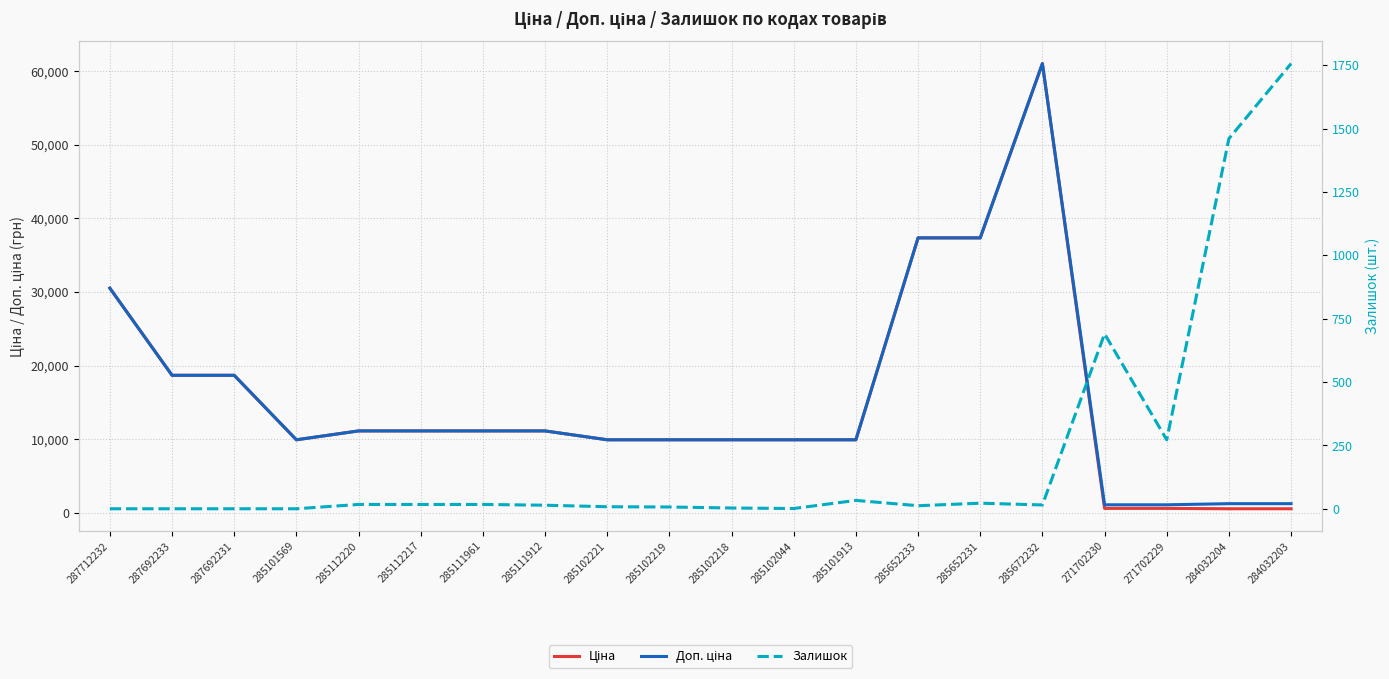

What is the label of the 15th point from the left?

285652231